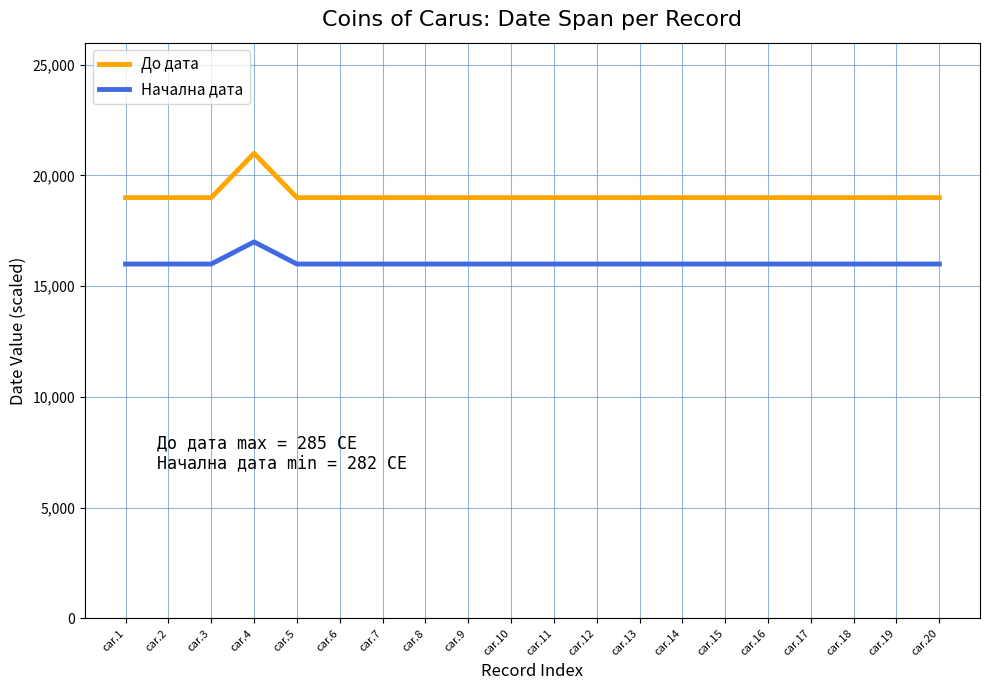

True or false: До дата and Начална дата intersect in this chart.

False